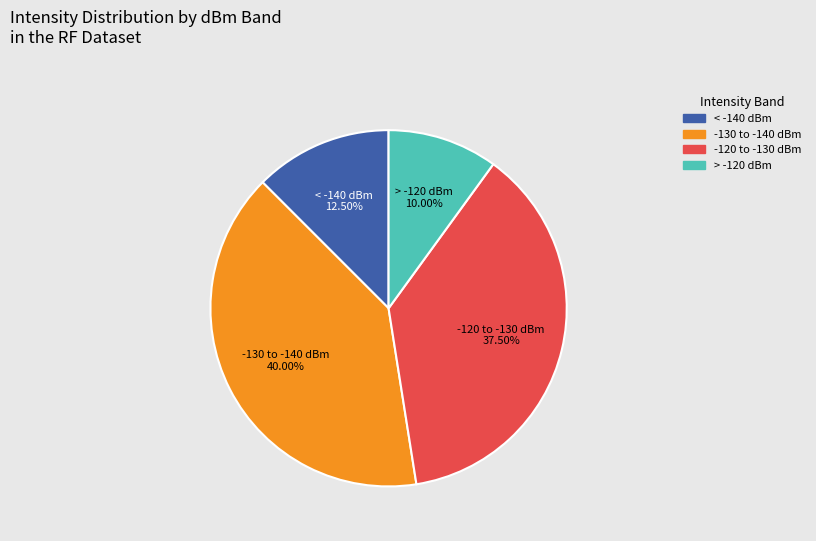

Is there a majority slice in this chart?

No